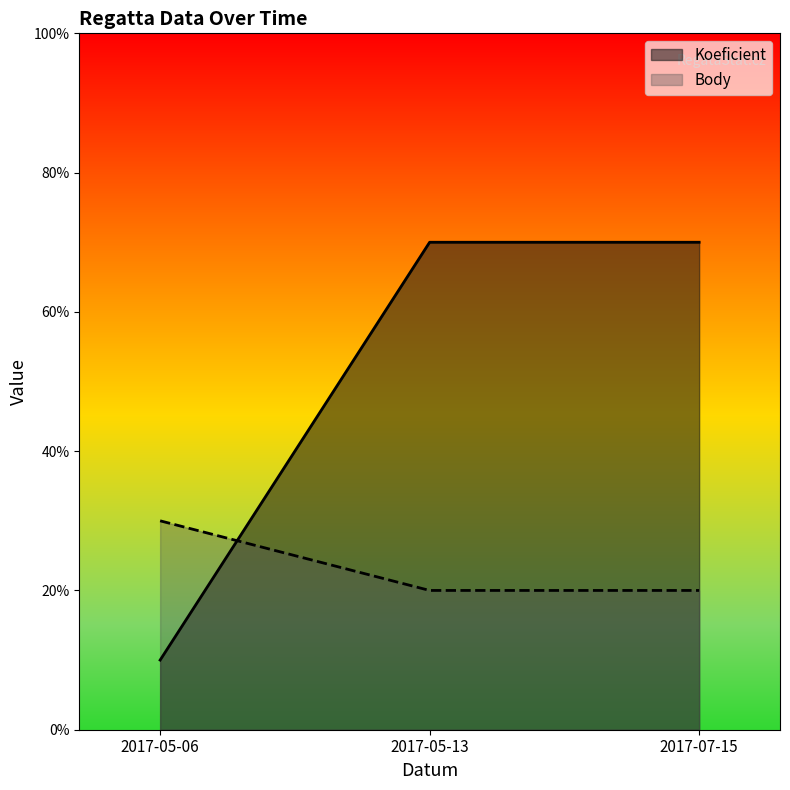

What is the difference between the maximum and minimum values in the Koeficient series?

6